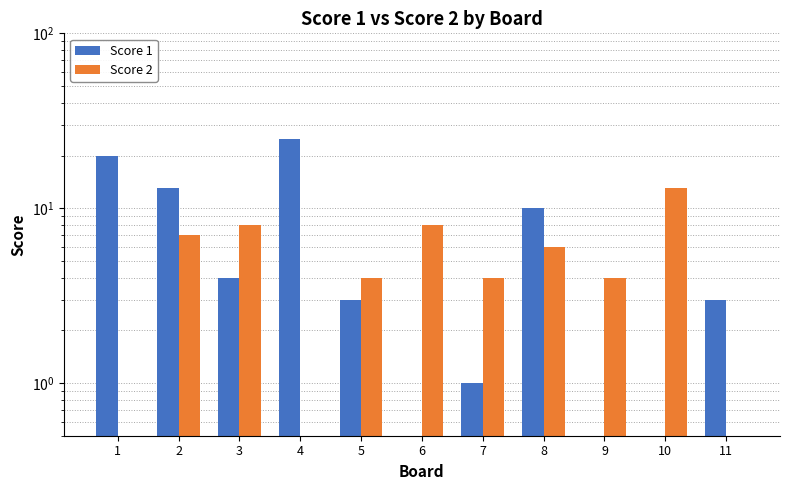

Rank the categories by Score 1 value from lowest to highest.

6, 9, 10, 7, 5, 11, 3, 8, 2, 1, 4